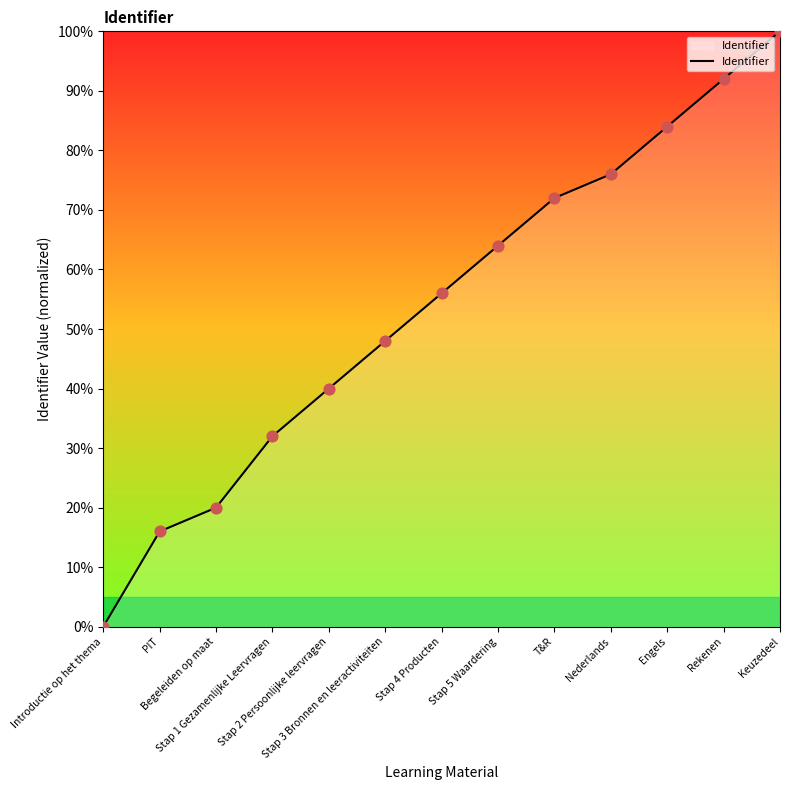

Between Nederlands and Keuzedeel, which is larger?

Keuzedeel